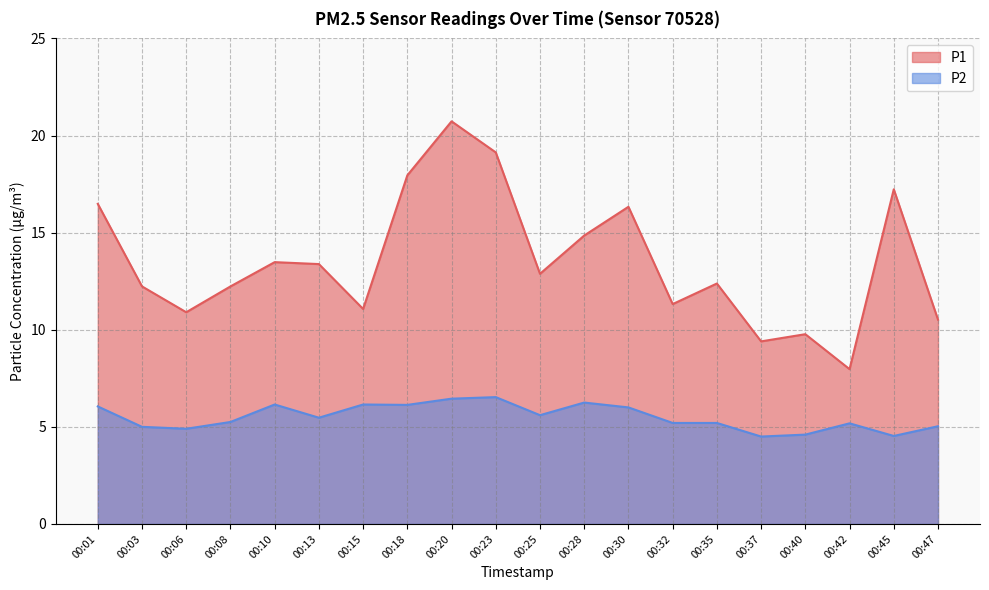

At which label does P1 reach its minimum?

00:42